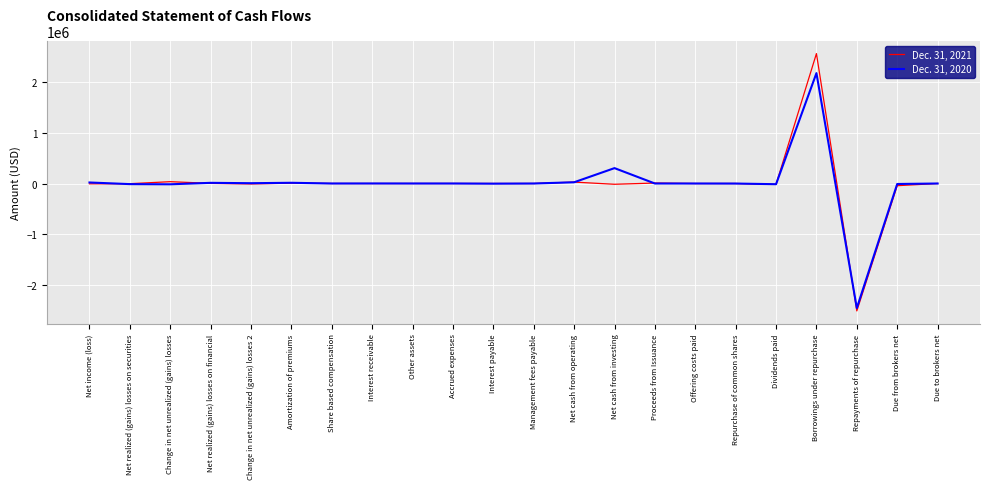

Which series has the largest range (max minus min)?

Dec. 31, 2021